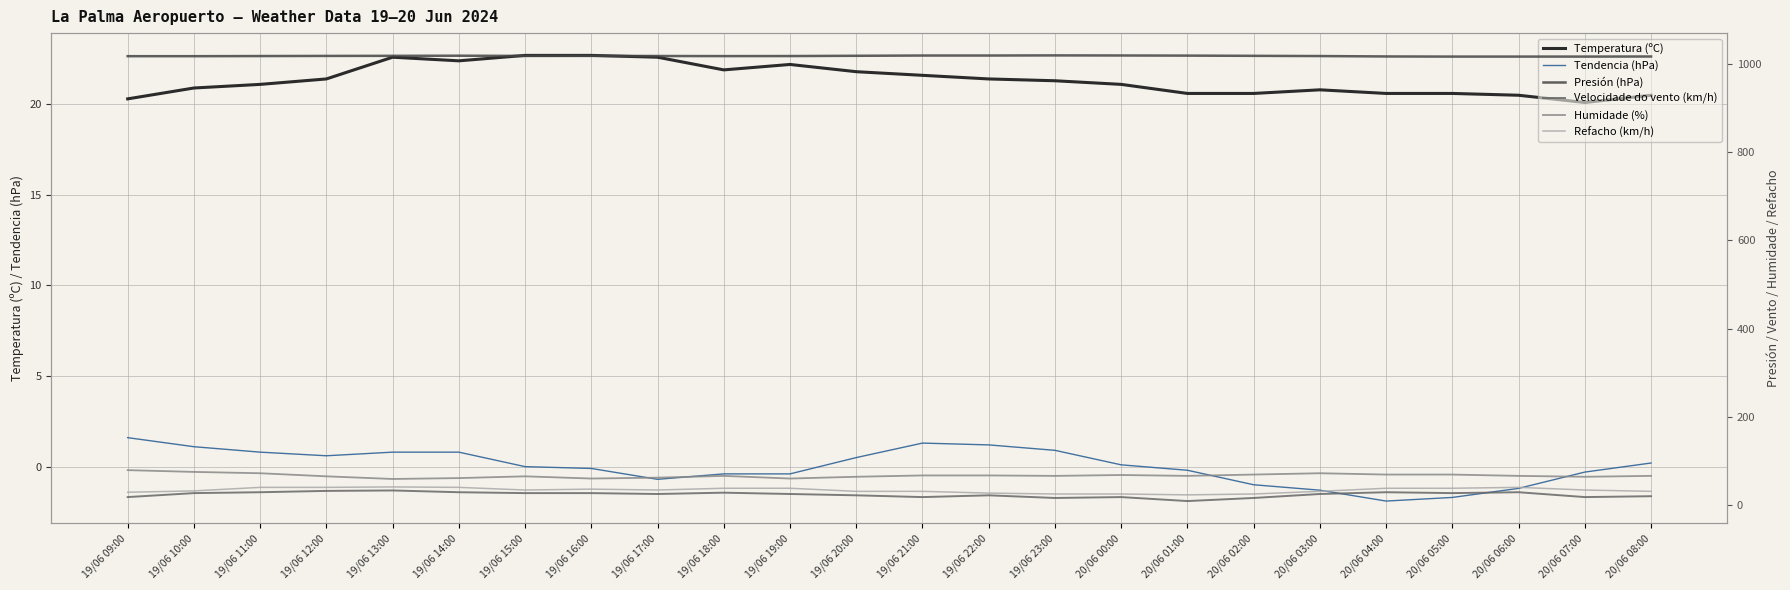

At how many categories does at least one series exceed 193?

24